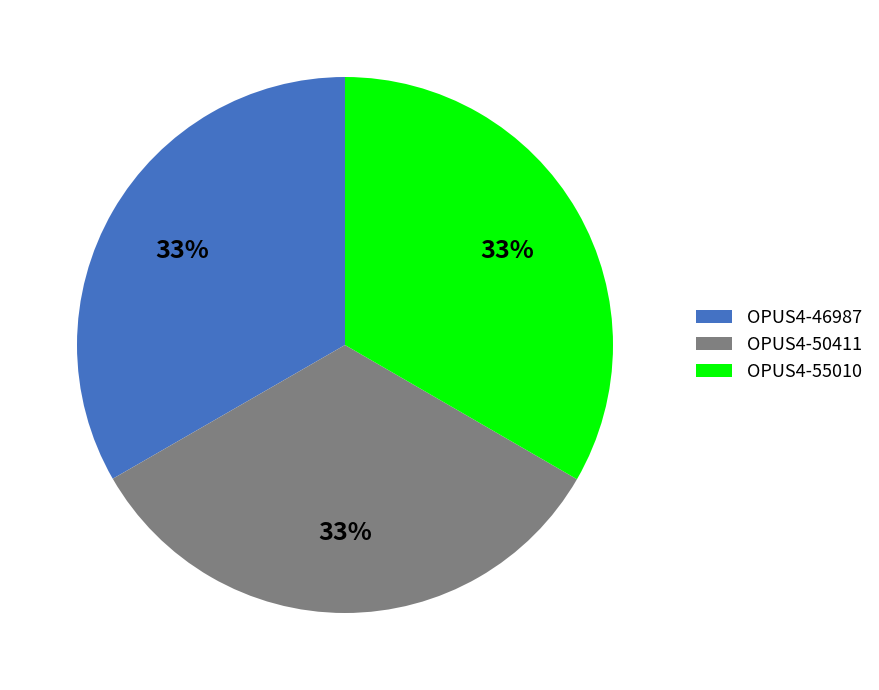

Does OPUS4-55010 account for over 50% of the chart?

No